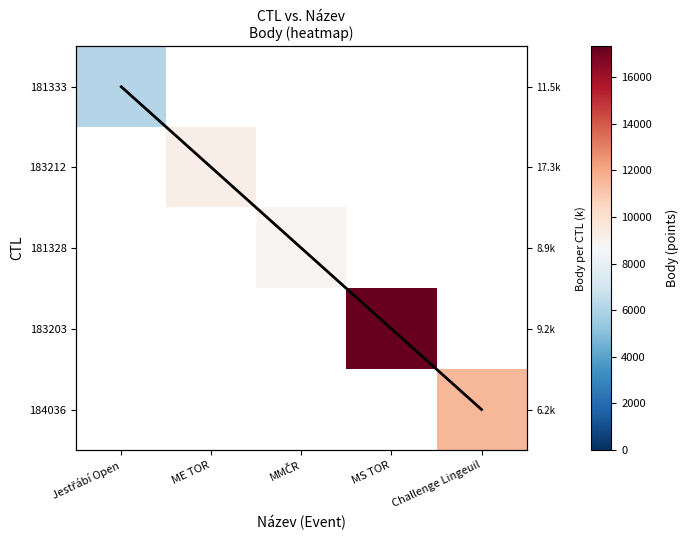

Which category has the highest value across all series?

MS TOR